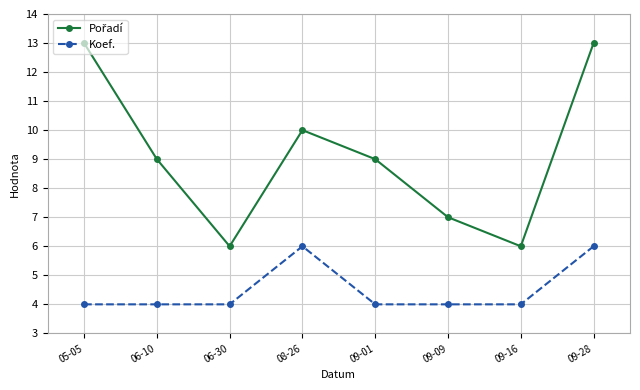

What is the sum of all Koef. values?

36